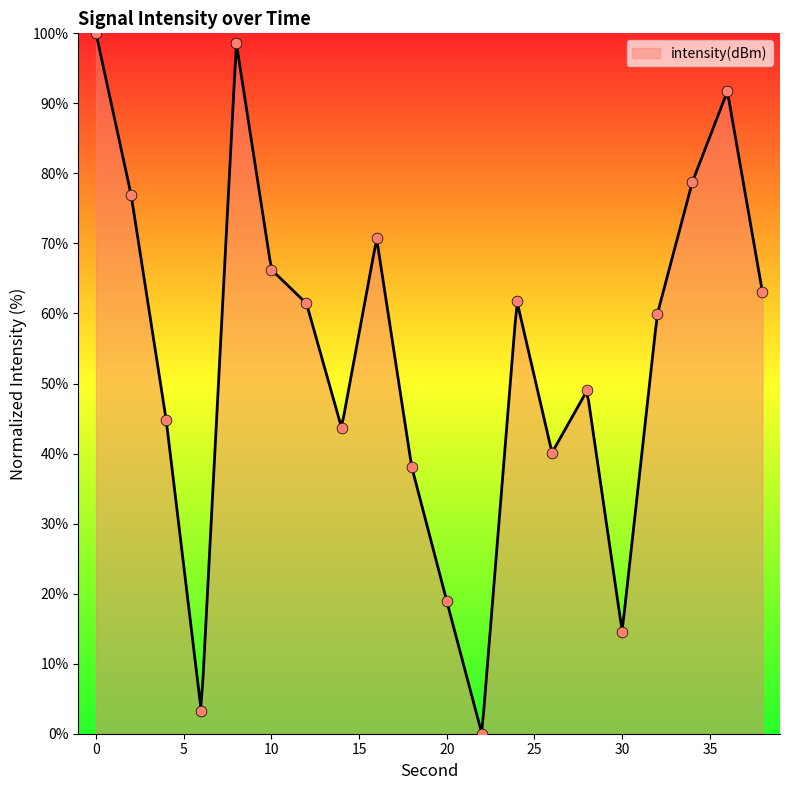

Which has a higher value, 32 or 38?

38